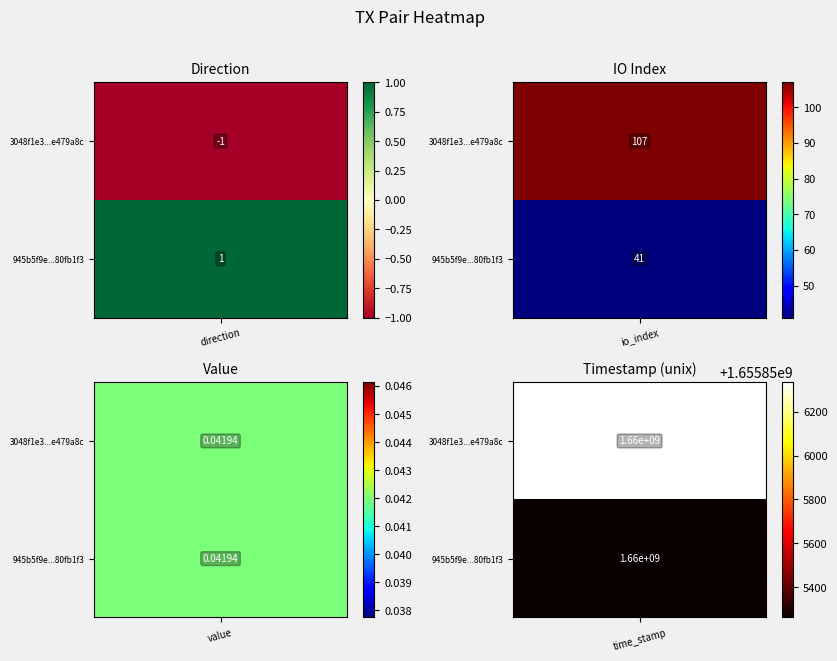

What is the spread (max minus min) of values at time_stamp?

1075.0